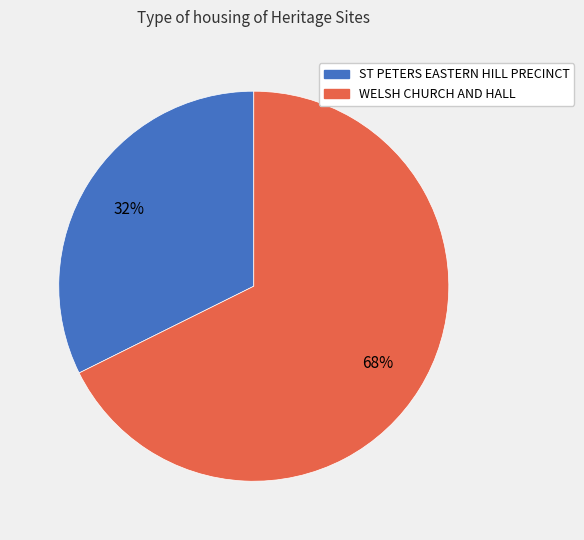

To the nearest percent, what portion does WELSH CHURCH AND HALL represent?

68%